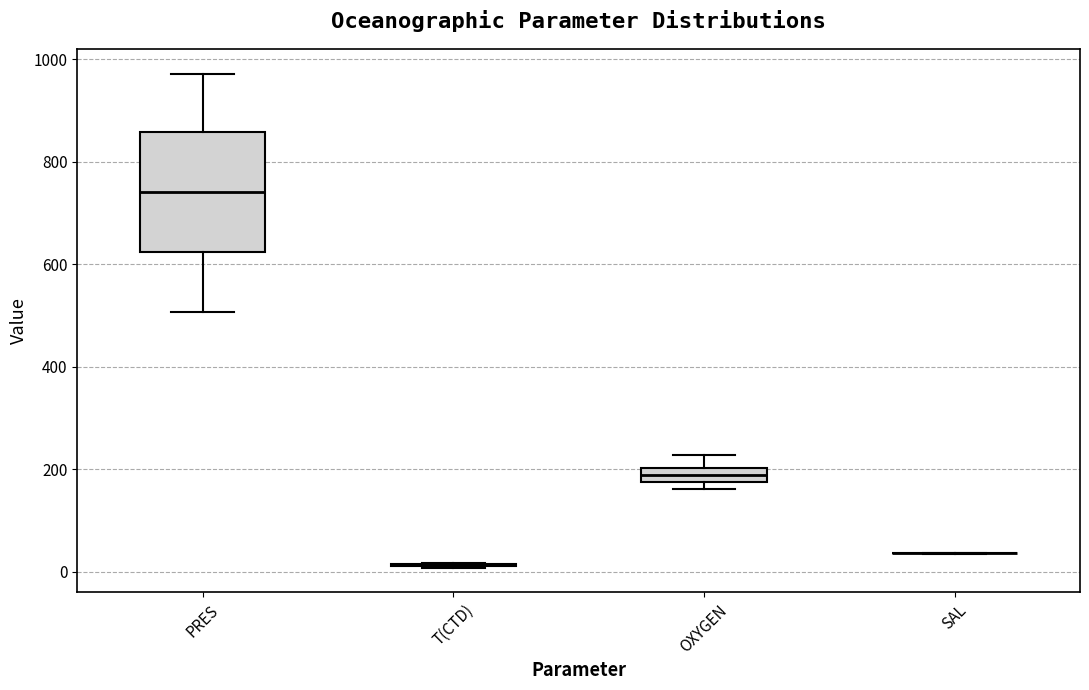

Comparing the boxes themselves (not the whiskers), which one is the tallest?

PRES